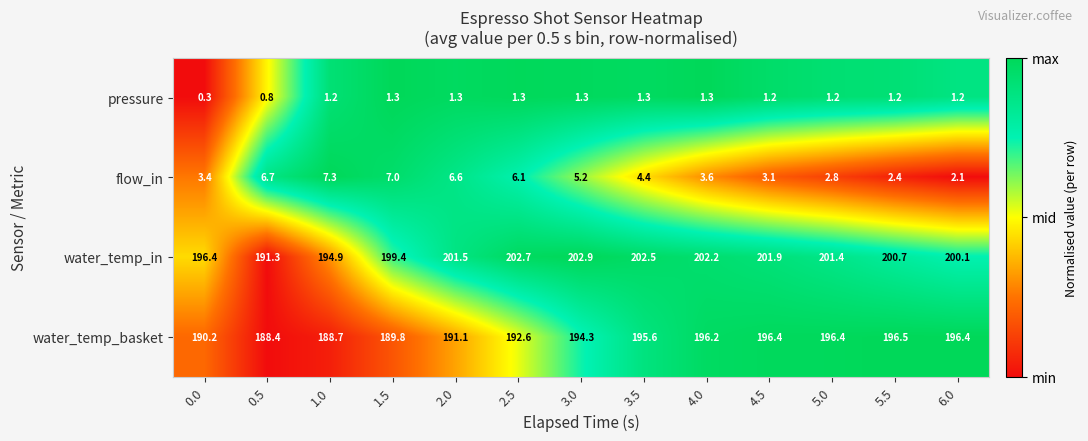

What is the spread (max minus min) of values at 2.0?

200.2